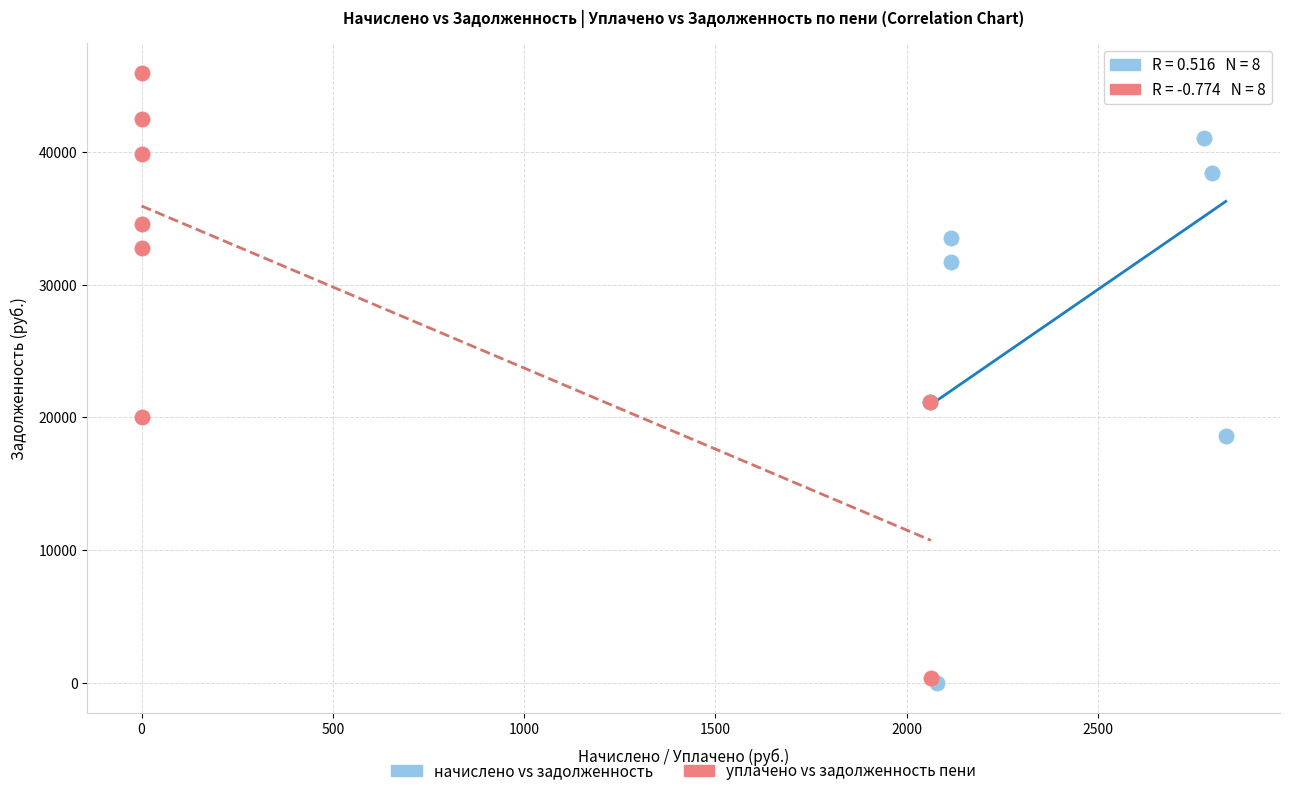

Which series has the widest spread of Y values?

уплачено vs задолженность пени